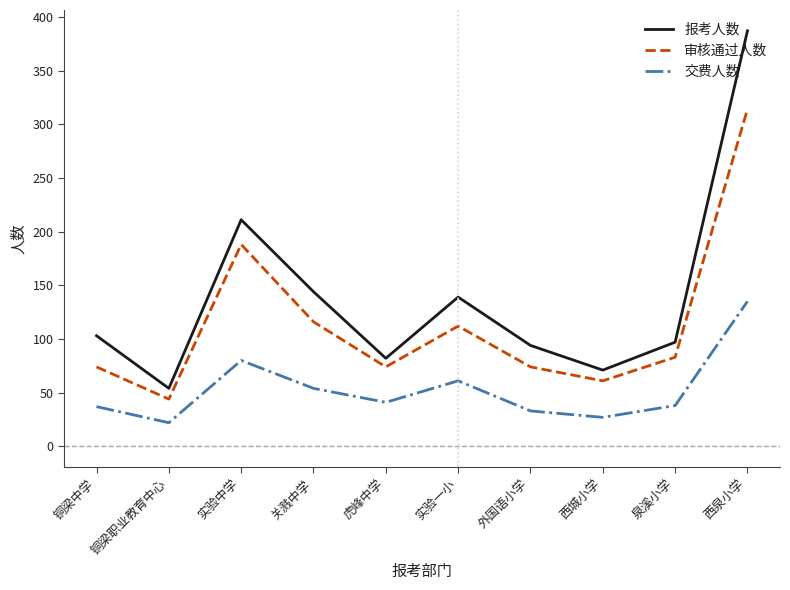

Which series has the widest spread of values?

报考人数